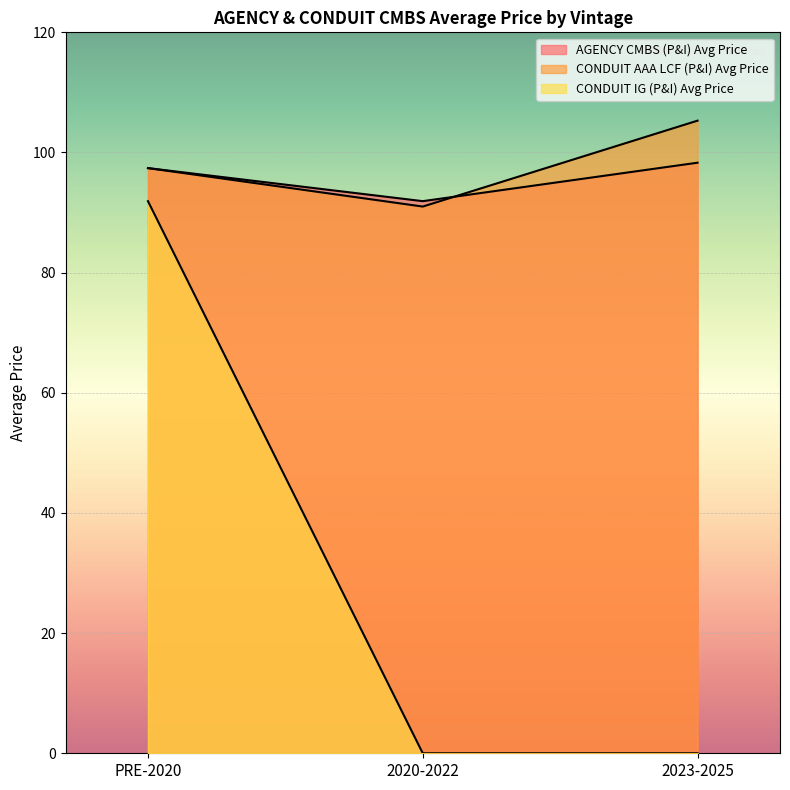

Where is CONDUIT IG (P&I) Avg Price nearest to the value 45?

2020-2022